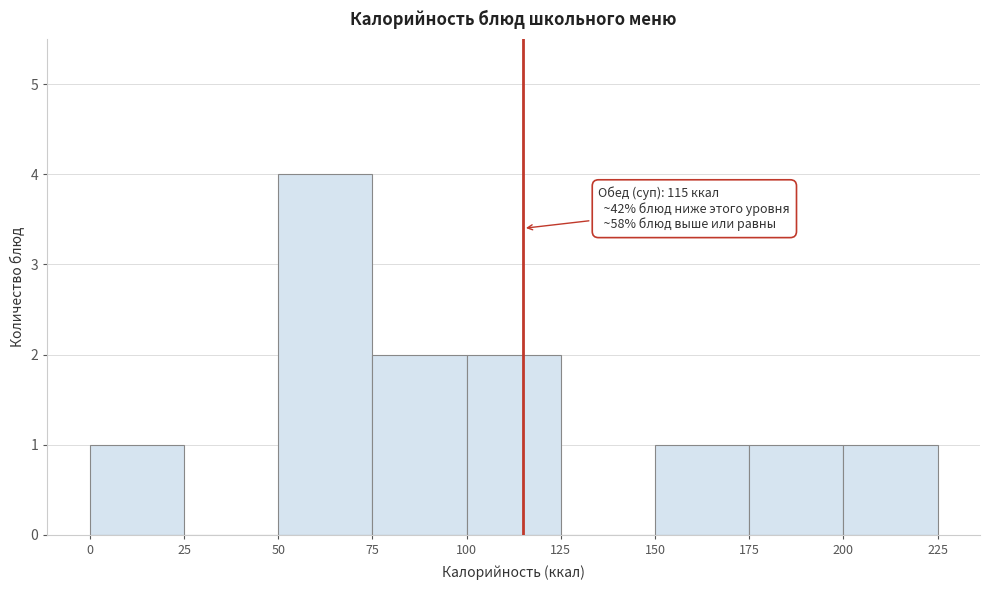

Over which range of the x-axis is the bar tallest?

50 to 75